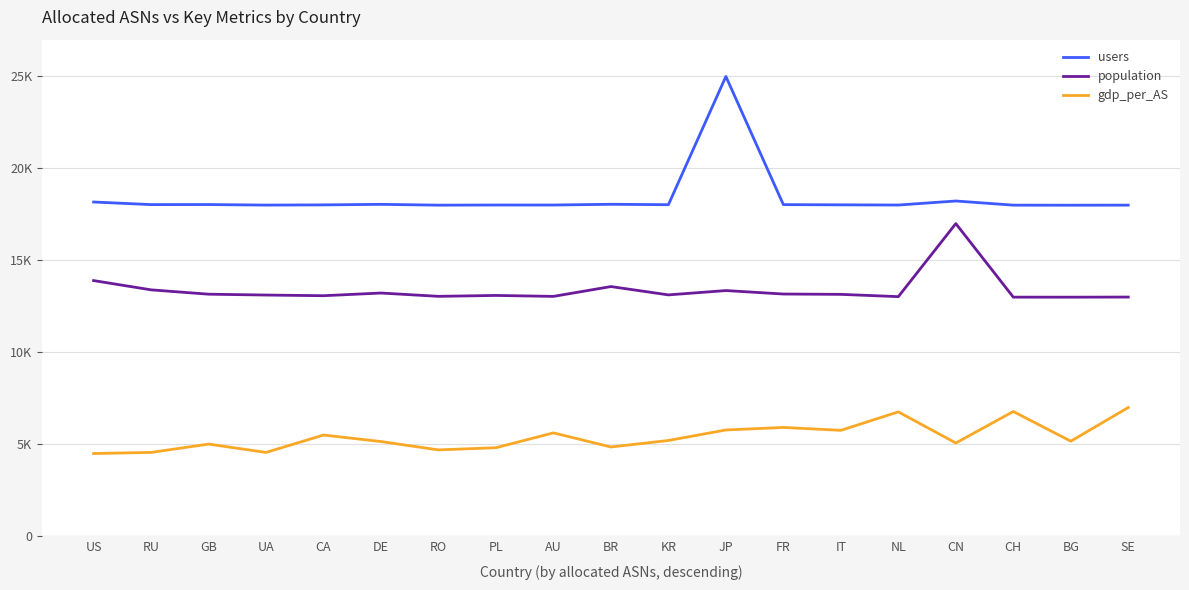

Which category has the highest value in the population series?

CN